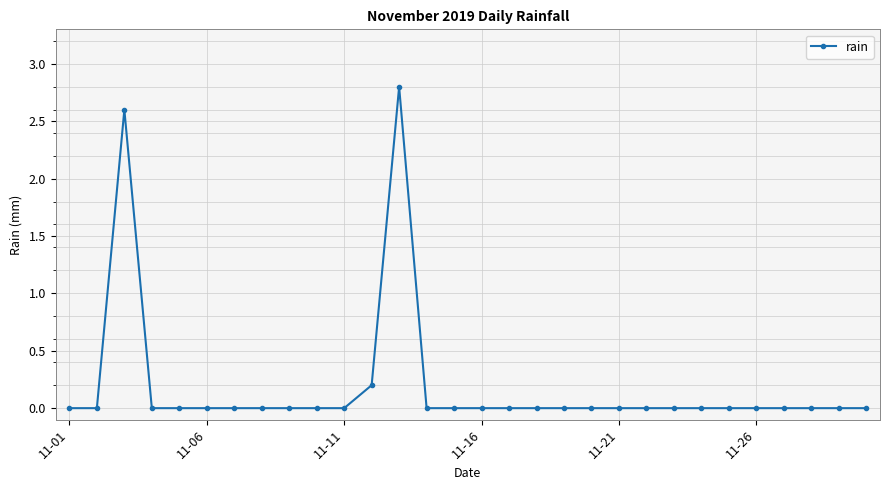

What is the difference between the second highest and minimum values?

2.6